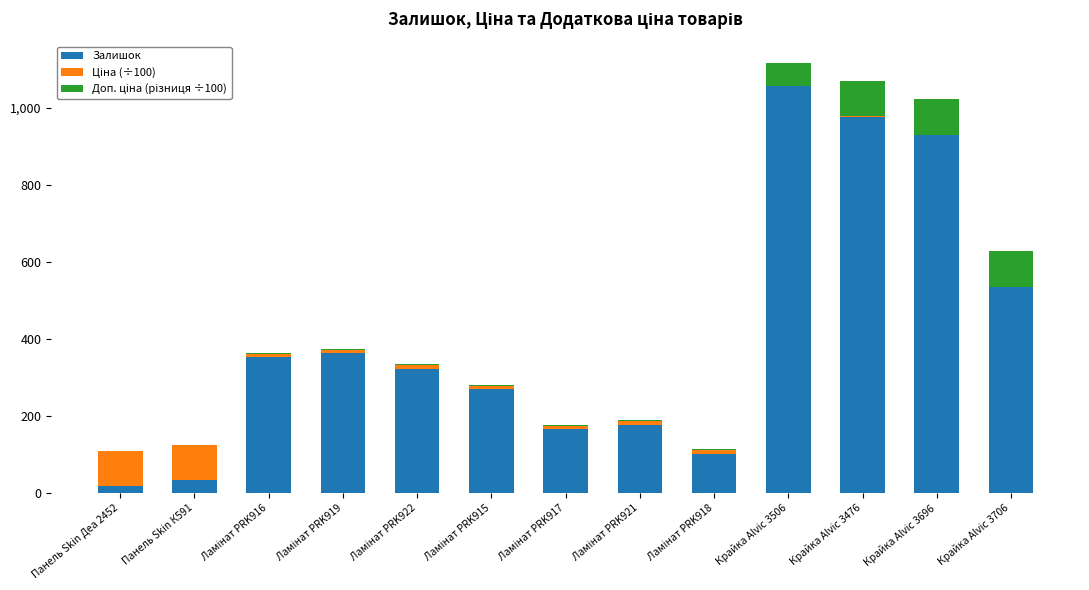

What is the maximum value for Залишок?

1056.0